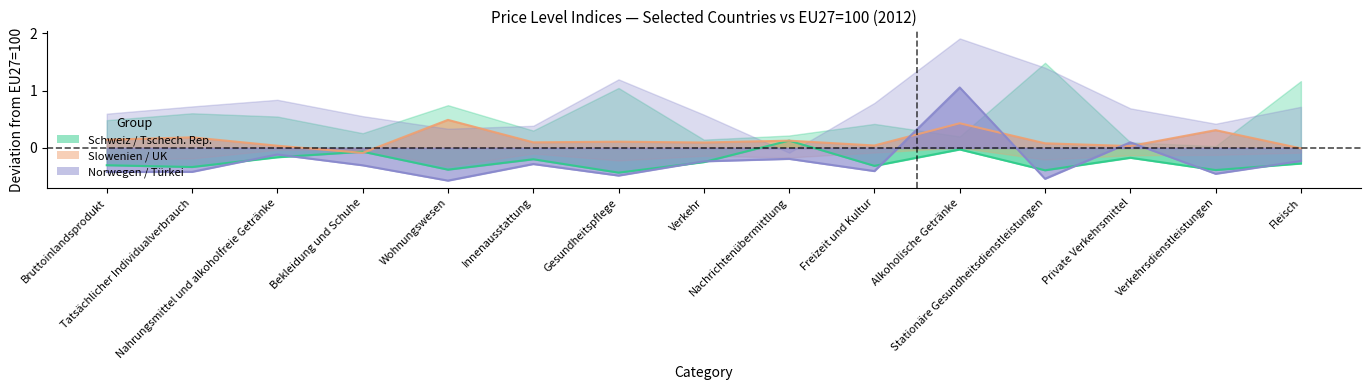

What is the sum of all Türkei values?

-3.5